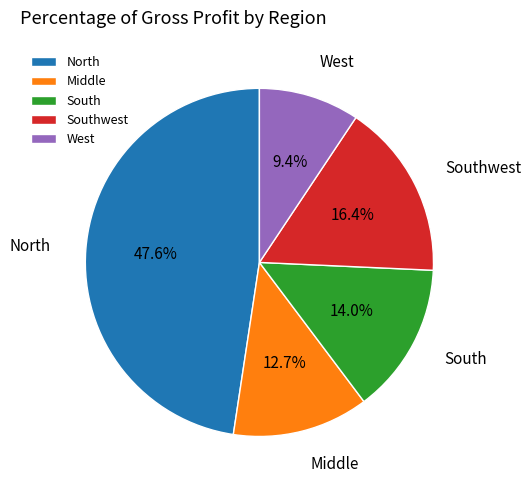

How many slices are in this pie chart?

5